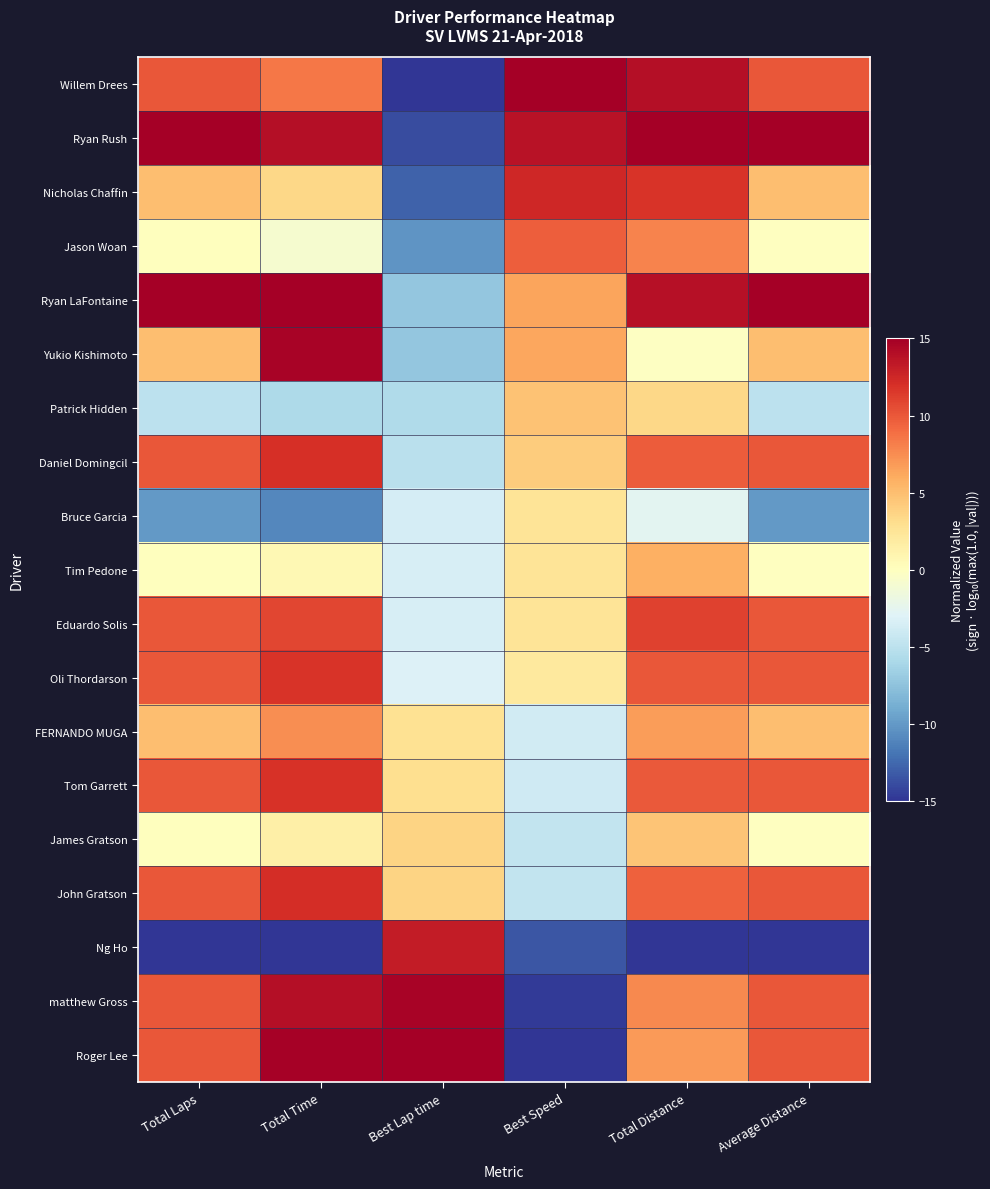

Reading left to right, list all the values displayed in this chart.

Willem Drees: Total Laps=10.0	Total Time=8.5	Best Lap time=-15.0	Best Speed=15.0	Total Distance=14.0	Average Distance=10.0
Ryan Rush: Total Laps=15.0	Total Time=14.0	Best Lap time=-13.9	Best Speed=13.7	Total Distance=15.0	Average Distance=15.0
Nicholas Chaffin: Total Laps=5.0	Total Time=3.5	Best Lap time=-12.8	Best Speed=12.5	Total Distance=11.8	Average Distance=5.0
Jason Woan: Total Laps=0.0	Total Time=-0.9	Best Lap time=-10.3	Best Speed=9.7	Total Distance=7.9	Average Distance=-0.0
Ryan LaFontaine: Total Laps=15.0	Total Time=15.0	Best Lap time=-7.2	Best Speed=6.4	Total Distance=13.9	Average Distance=15.0
Yukio Kishimoto: Total Laps=5.0	Total Time=14.7	Best Lap time=-7.2	Best Speed=6.3	Total Distance=-0.2	Average Distance=5.0
Patrick Hidden: Total Laps=-5.0	Total Time=-5.8	Best Lap time=-5.7	Best Speed=4.8	Total Distance=3.5	Average Distance=-5.0
Daniel Domingcil: Total Laps=10.0	Total Time=12.0	Best Lap time=-5.1	Best Speed=4.1	Total Distance=9.8	Average Distance=10.0
Bruce Garcia: Total Laps=-10.0	Total Time=-10.9	Best Lap time=-3.6	Best Speed=2.6	Total Distance=-2.7	Average Distance=-10.0
Tim Pedone: Total Laps=0.0	Total Time=0.6	Best Lap time=-3.5	Best Speed=2.5	Total Distance=5.8	Average Distance=-0.0
Eduardo Solis: Total Laps=10.0	Total Time=10.9	Best Lap time=-3.5	Best Speed=2.5	Total Distance=11.1	Average Distance=10.0
Oli Thordarson: Total Laps=10.0	Total Time=11.8	Best Lap time=-3.1	Best Speed=2.1	Total Distance=10.0	Average Distance=10.0
FERNANDO MUGA: Total Laps=5.0	Total Time=7.4	Best Lap time=2.8	Best Speed=-3.8	Total Distance=6.8	Average Distance=5.0
Tom Garrett: Total Laps=10.0	Total Time=11.9	Best Lap time=3.0	Best Speed=-4.0	Total Distance=9.9	Average Distance=10.0
James Gratson: Total Laps=0.0	Total Time=1.4	Best Lap time=3.6	Best Speed=-4.6	Total Distance=4.7	Average Distance=-0.0
John Gratson: Total Laps=10.0	Total Time=12.2	Best Lap time=3.6	Best Speed=-4.6	Total Distance=9.6	Average Distance=10.0
Ng Ho: Total Laps=-15.0	Total Time=-15.0	Best Lap time=13.2	Best Speed=-13.4	Total Distance=-15.0	Average Distance=-15.0
matthew Gross: Total Laps=10.0	Total Time=14.0	Best Lap time=14.7	Best Speed=-14.8	Total Distance=7.7	Average Distance=10.0
Roger Lee: Total Laps=10.0	Total Time=14.8	Best Lap time=15.0	Best Speed=-15.0	Total Distance=6.9	Average Distance=10.0